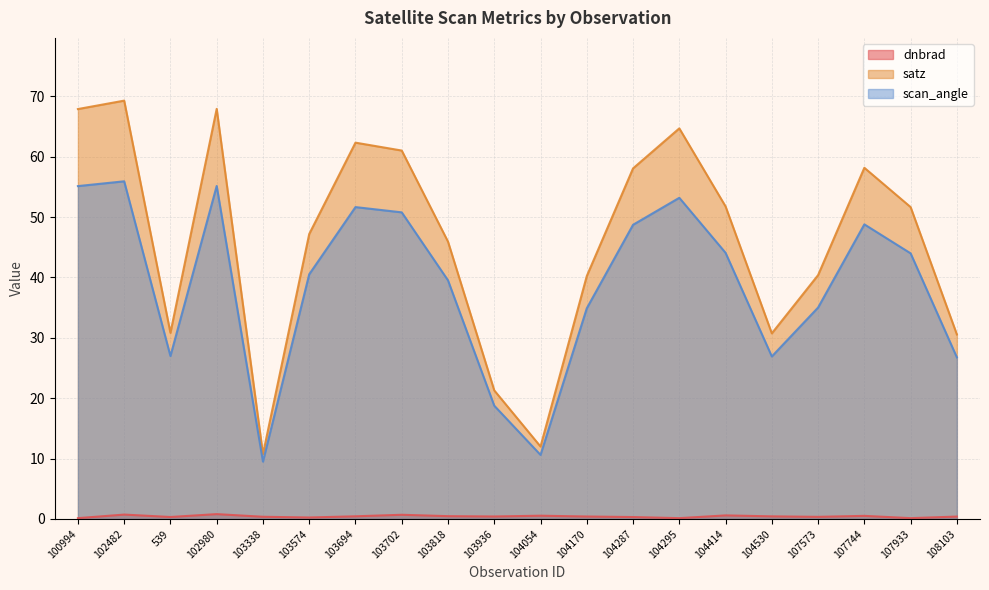

How many lines are shown in the chart?

3